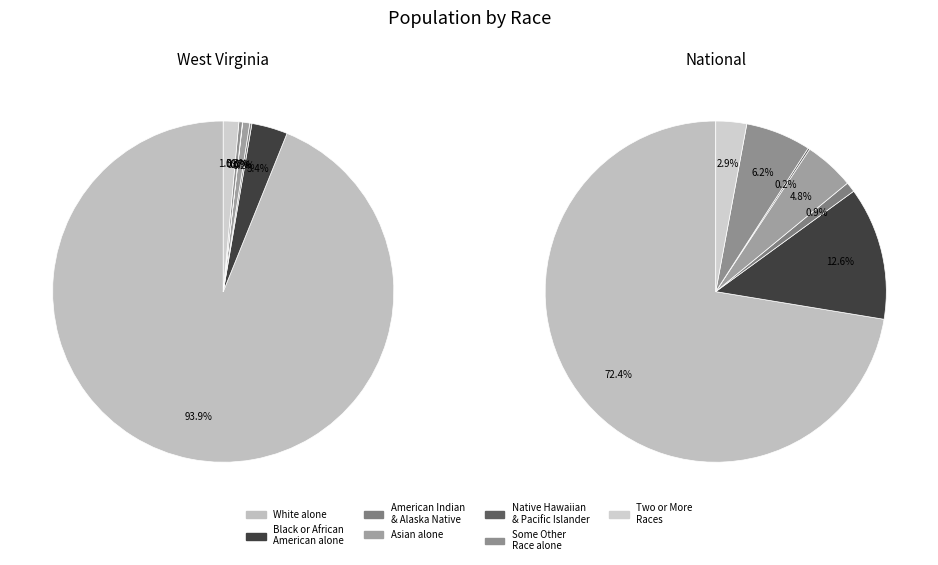

What percentage is the Black or African American alone slice, to the nearest percent?

3%